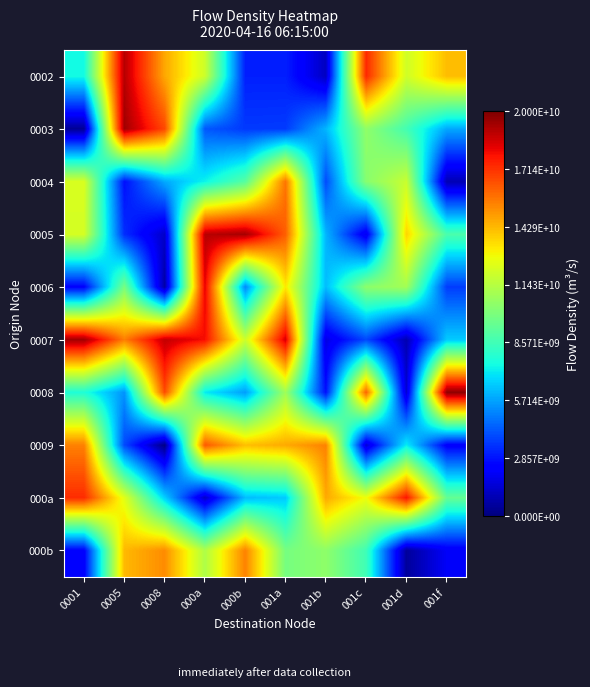

What is the total value across all series at 001c?

93204602705.5